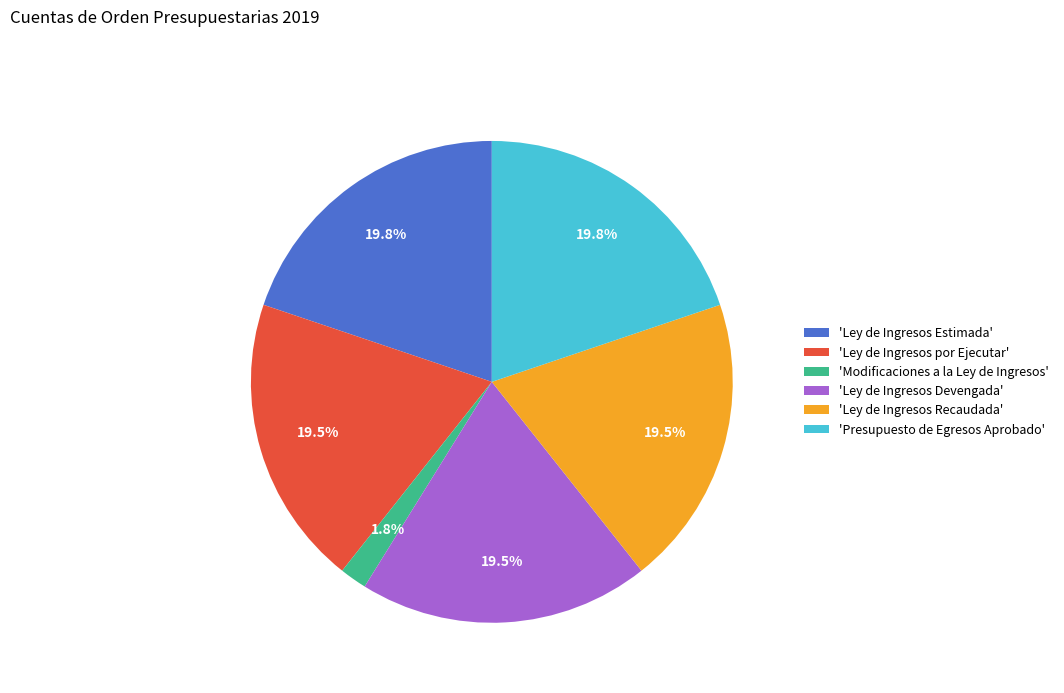

Combined, what portion of the pie is 'Ley de Ingresos por Ejecutar' and 'Ley de Ingresos Estimada'?

39.3%